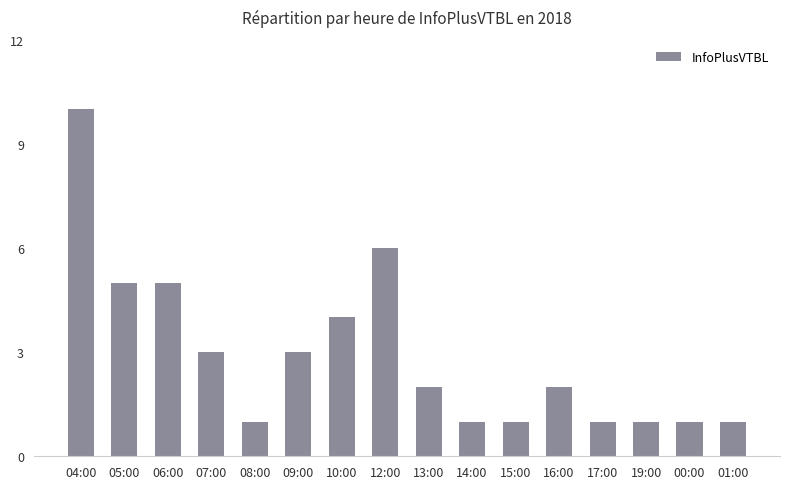

What position from the right is 16:00?

5